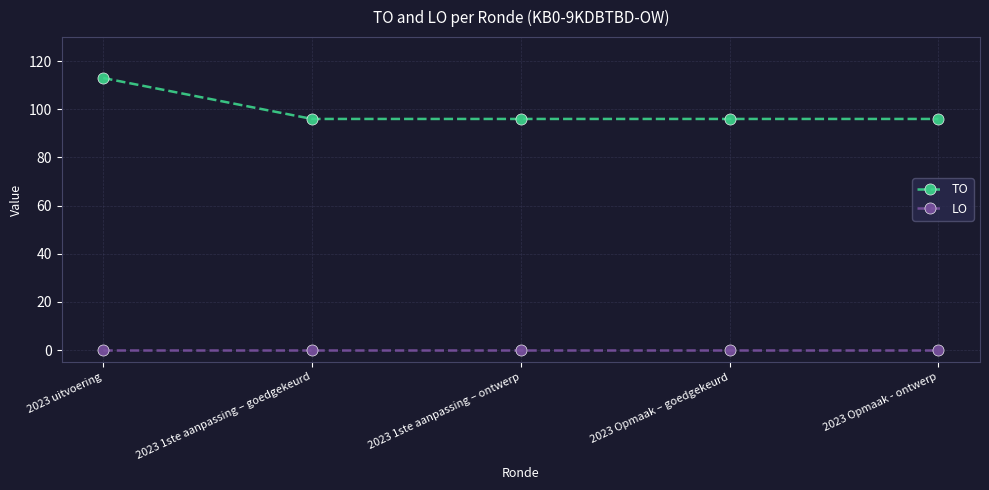

What is the label of the 1st point from the left?

2023 uitvoering